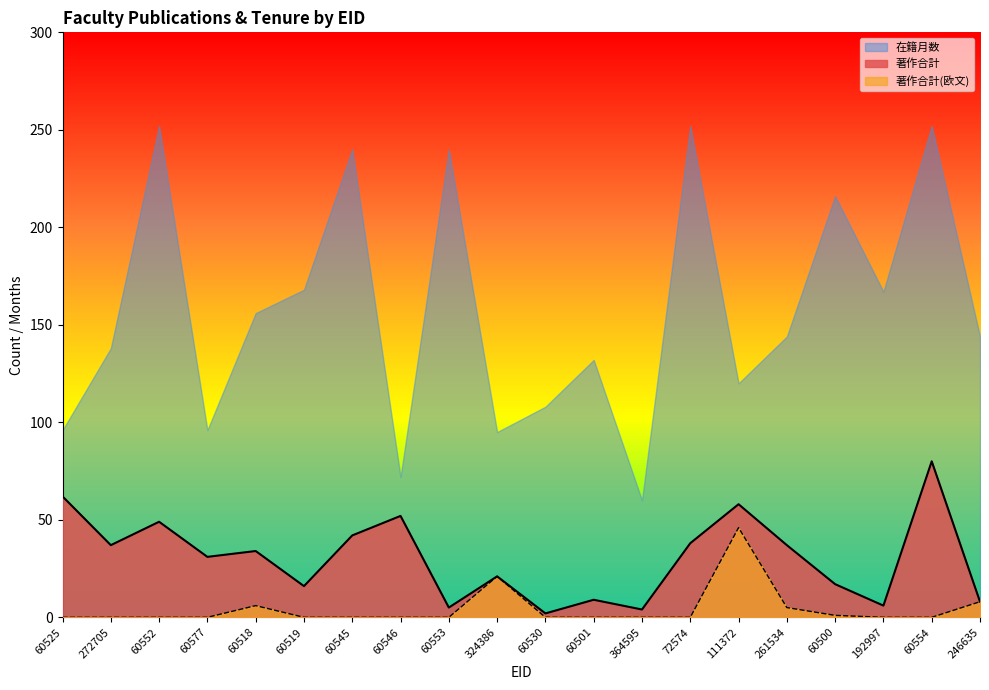

Rank the series by their average value, from lowest to highest.

著作合計(欧文), 著作合計, 在籍月数